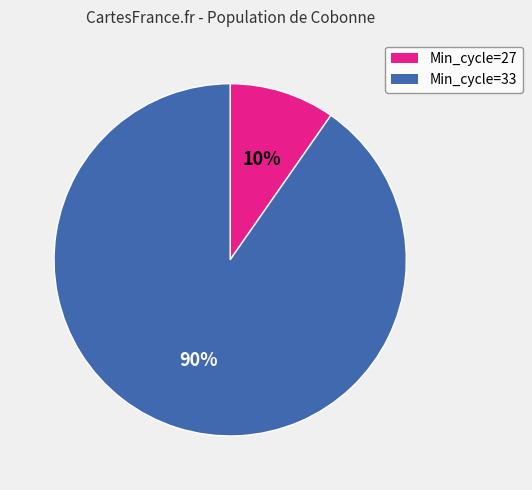

Is there any slice that represents more than half of the pie?

Yes